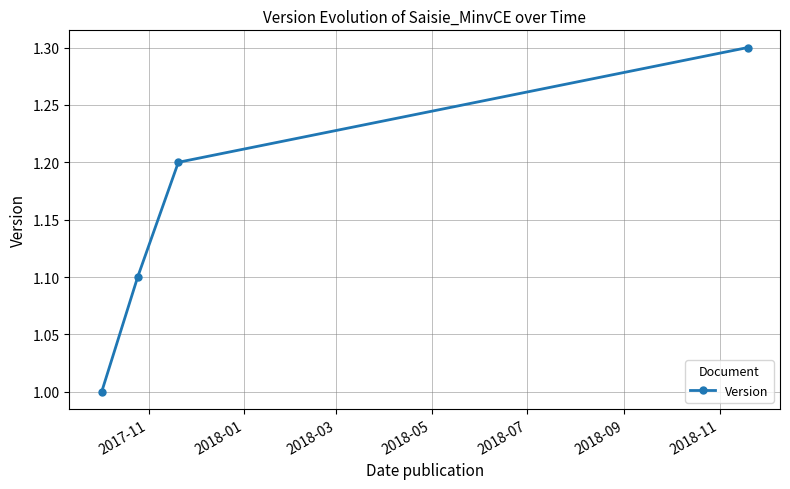

What is the value of the 3rd point from the left?

1.2